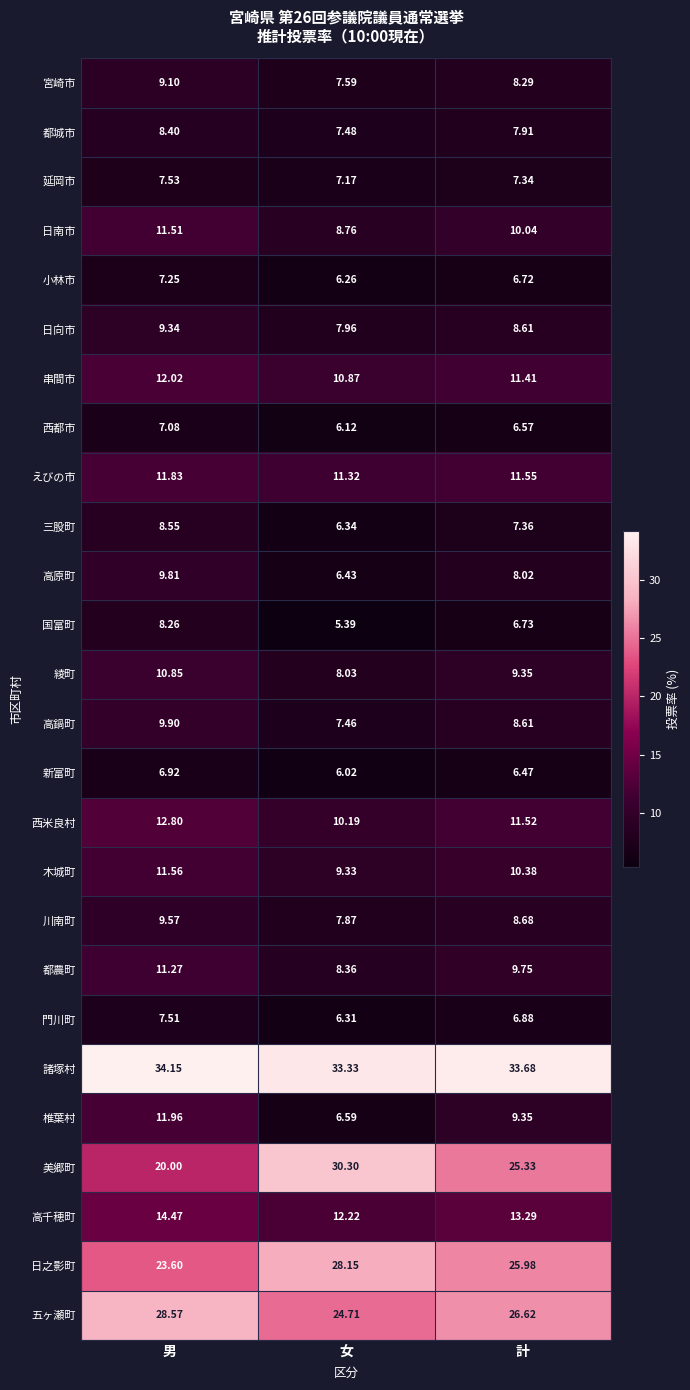

At how many categories does at least one series exceed 18?

3